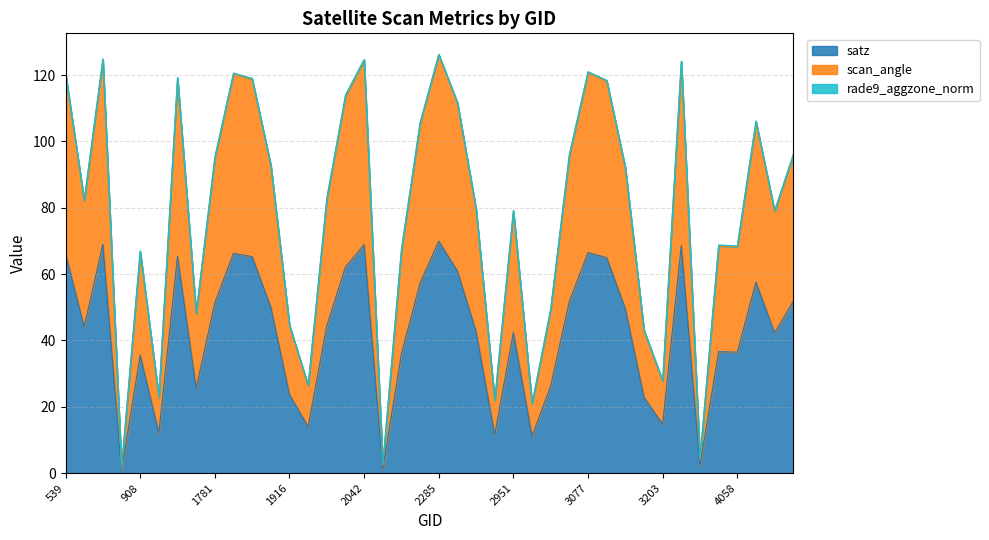

True or false: scan_angle and satz intersect in this chart.

False